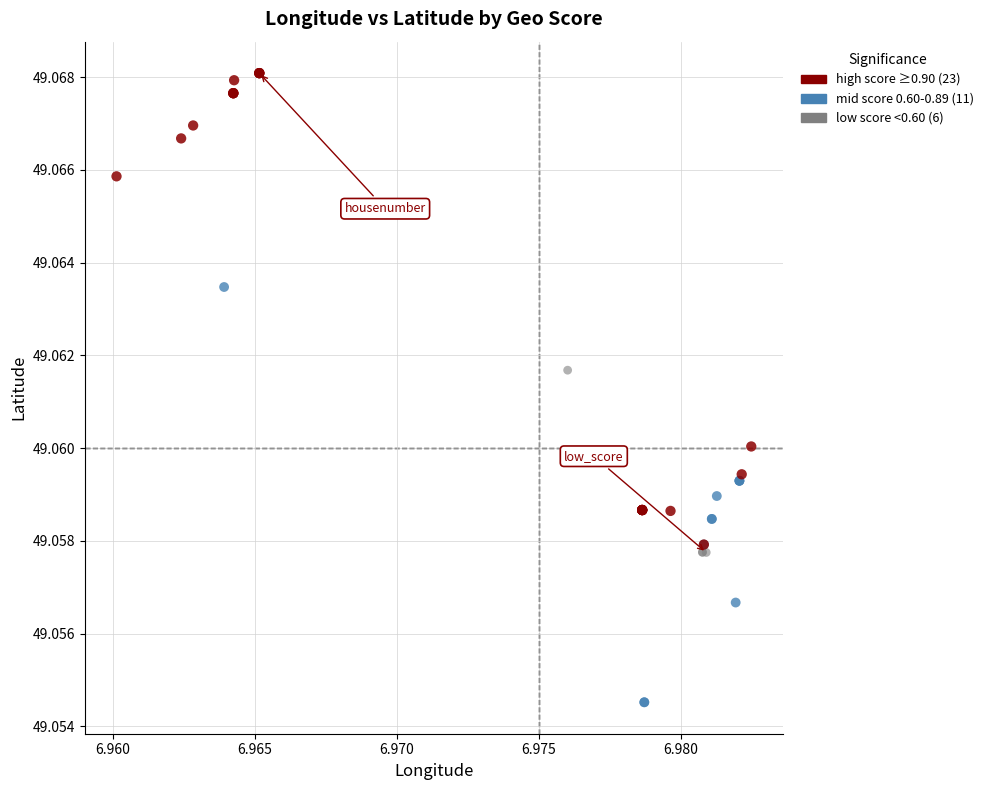

Which series contains the lowest Y value?

mid score 0.60-0.89 (11)